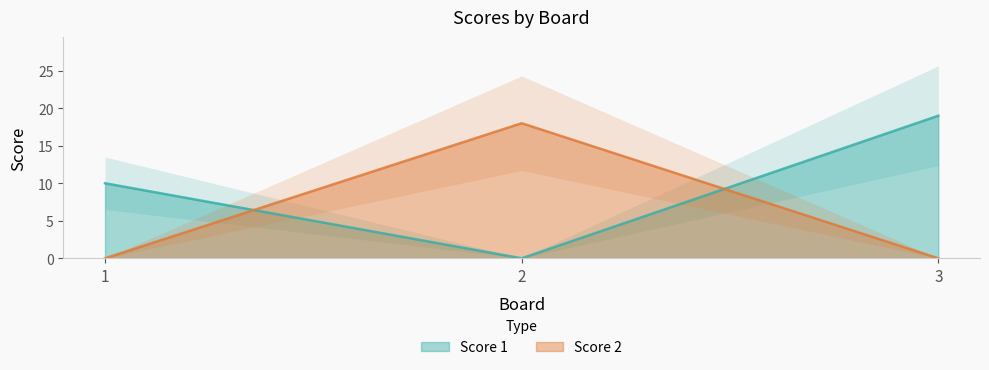

Which has a higher value, 3 or 1?

3